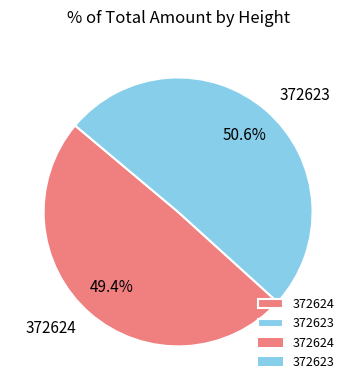

How many segments does this pie chart have?

2